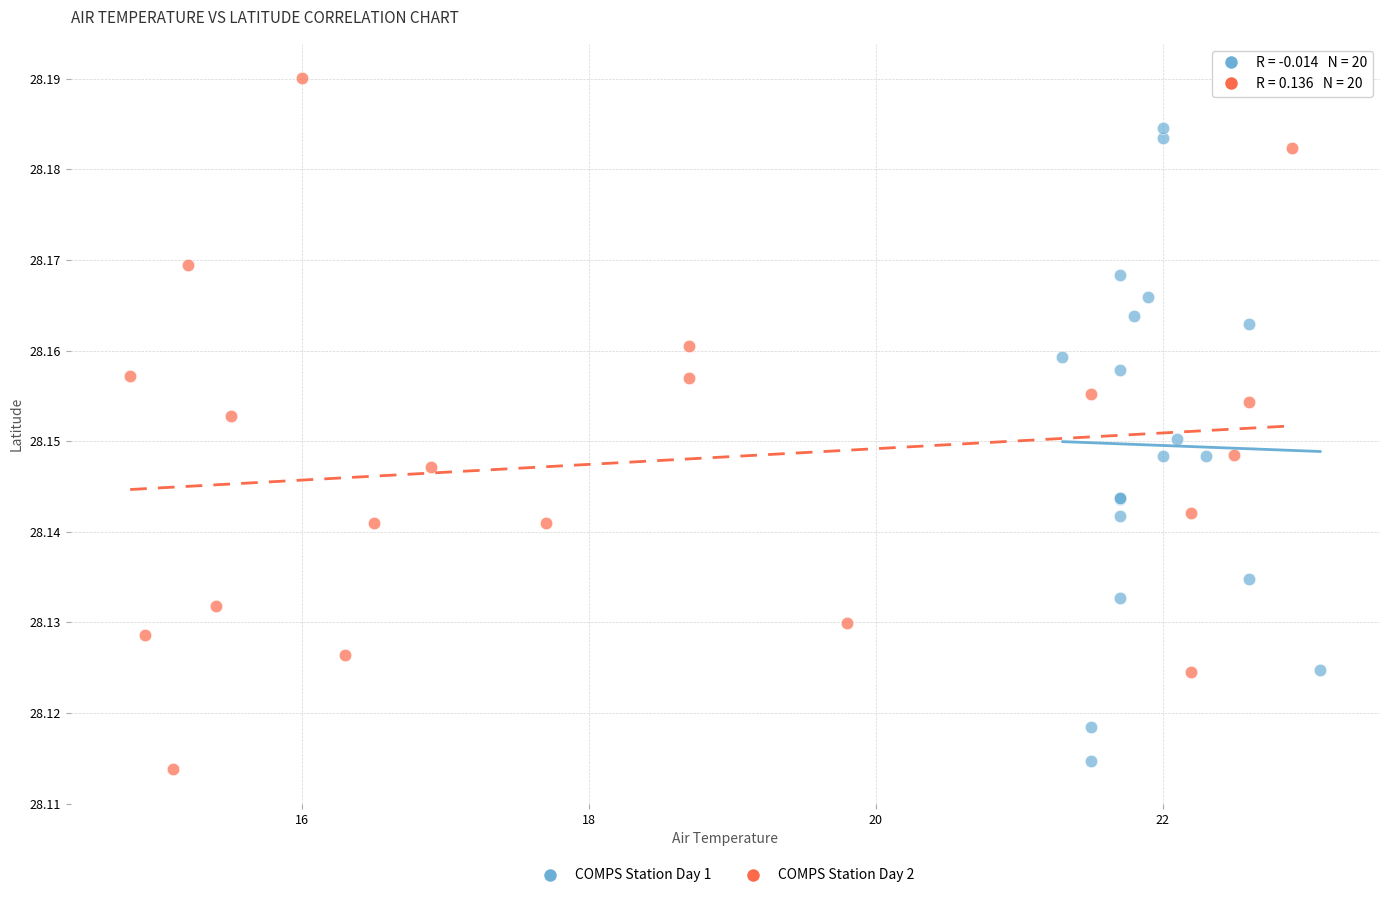

Which series reaches the maximum Y coordinate?

COMPS Station Day 2